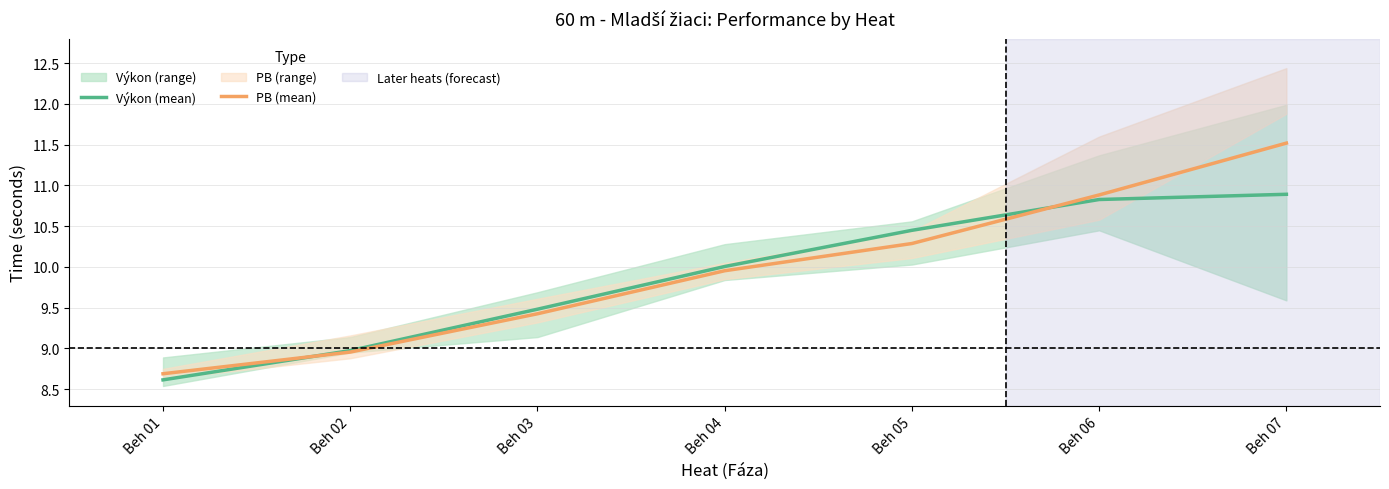

At which label does Výkon (mean) reach its peak?

Beh 07